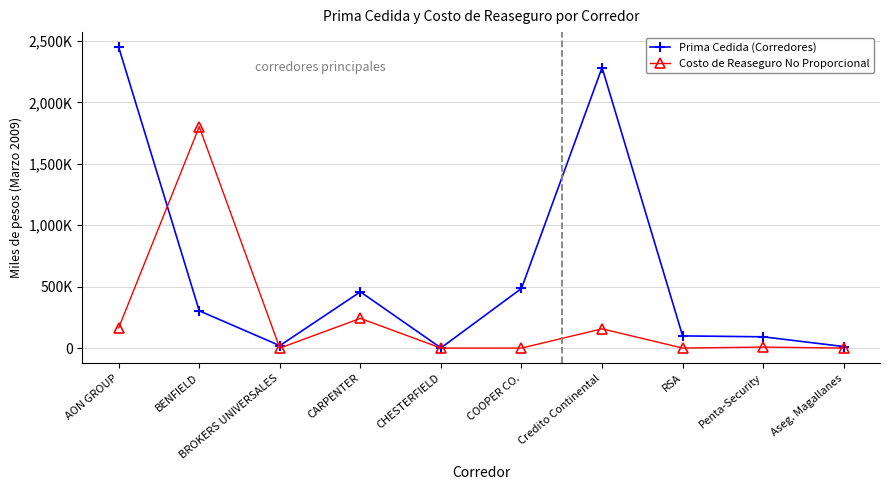

What is the difference between the Costo de Reaseguro No Proporcional values at RSA and AON GROUP?

164770